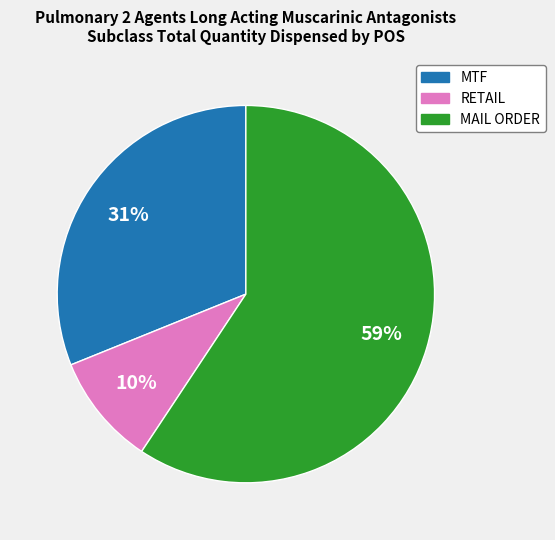

What is the ratio of the value at MTF to the value at MAIL ORDER?

0.5